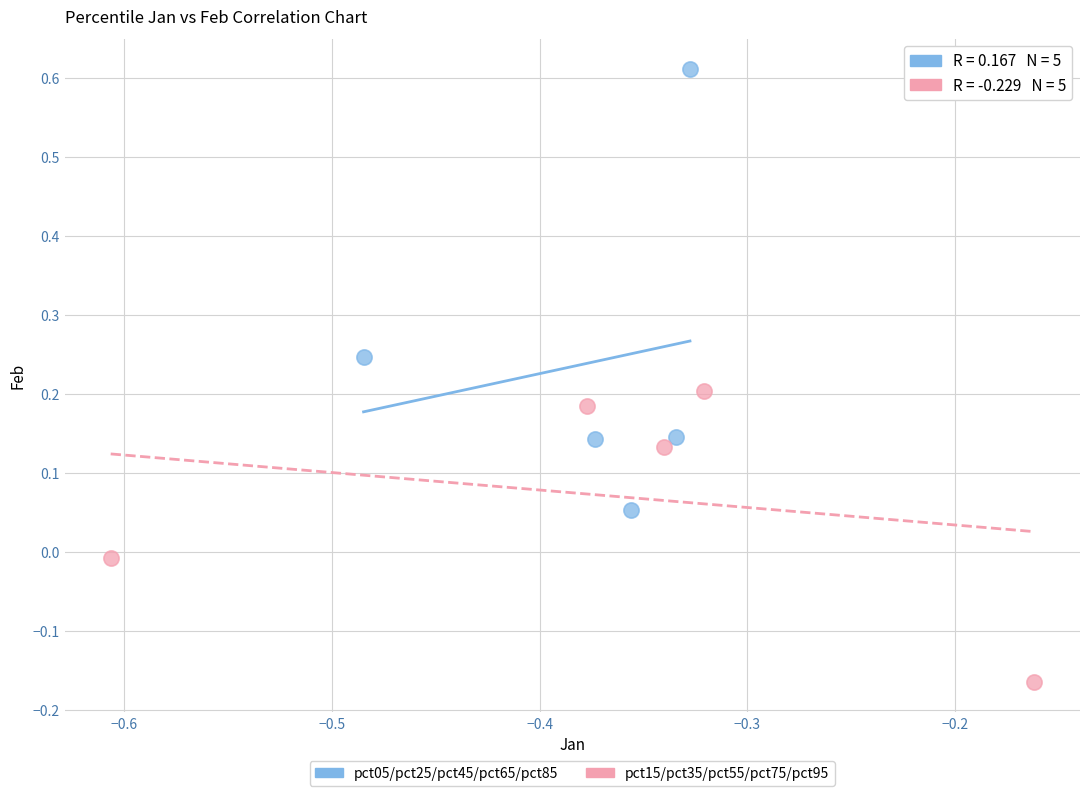

Which series contains the lowest Y value?

pct15/pct35/pct55/pct75/pct95